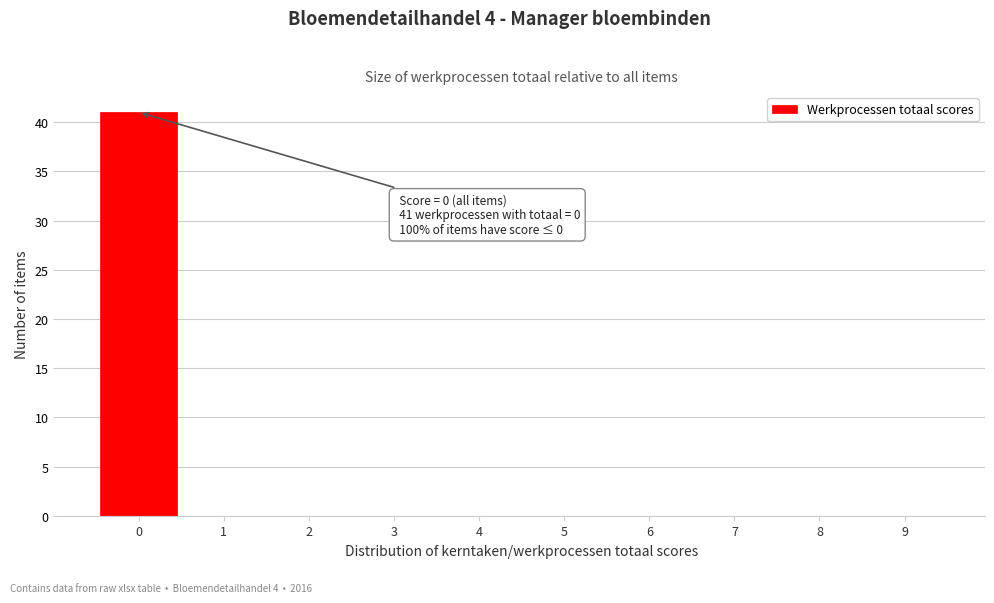

Over which range of the x-axis is the bar tallest?

-0.5 to 0.5